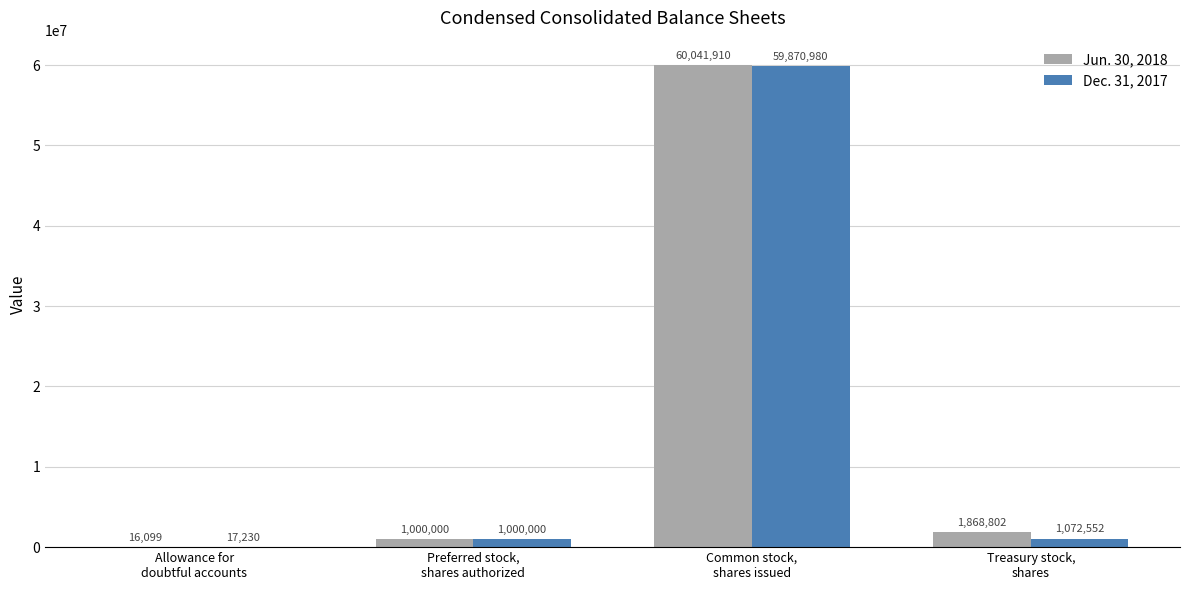

At which label does Jun. 30, 2018 first exceed 1868802?

Common stock,
shares issued